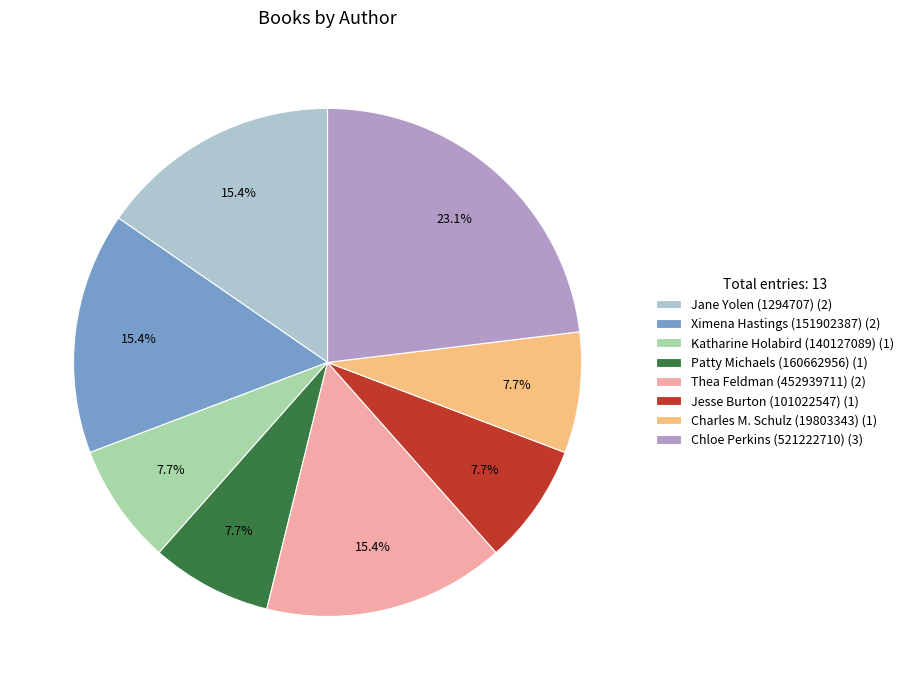

What percentage is NOT represented by Jesse Burton (101022547)?

92.3%